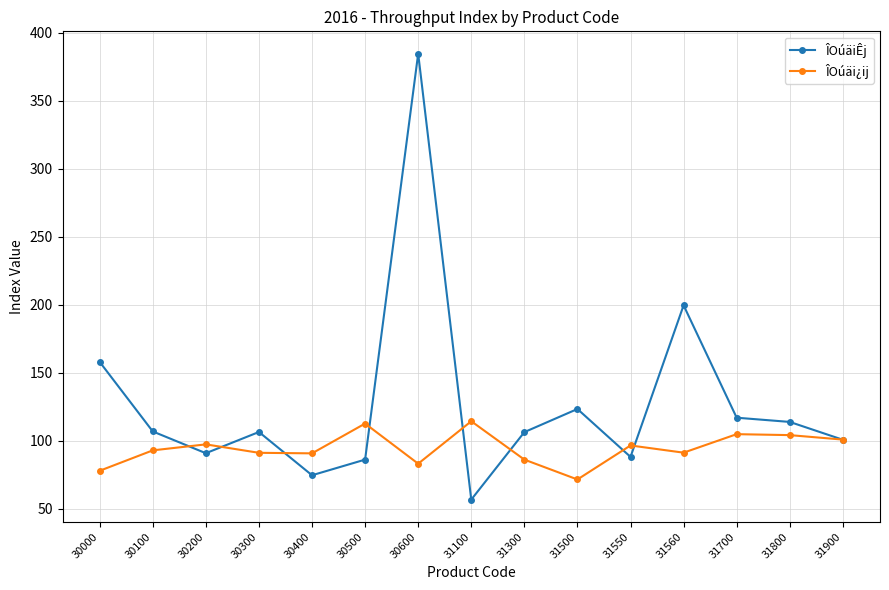

The value of ÎOúäi¿ij at 31700 is 175.2. True or false?

False